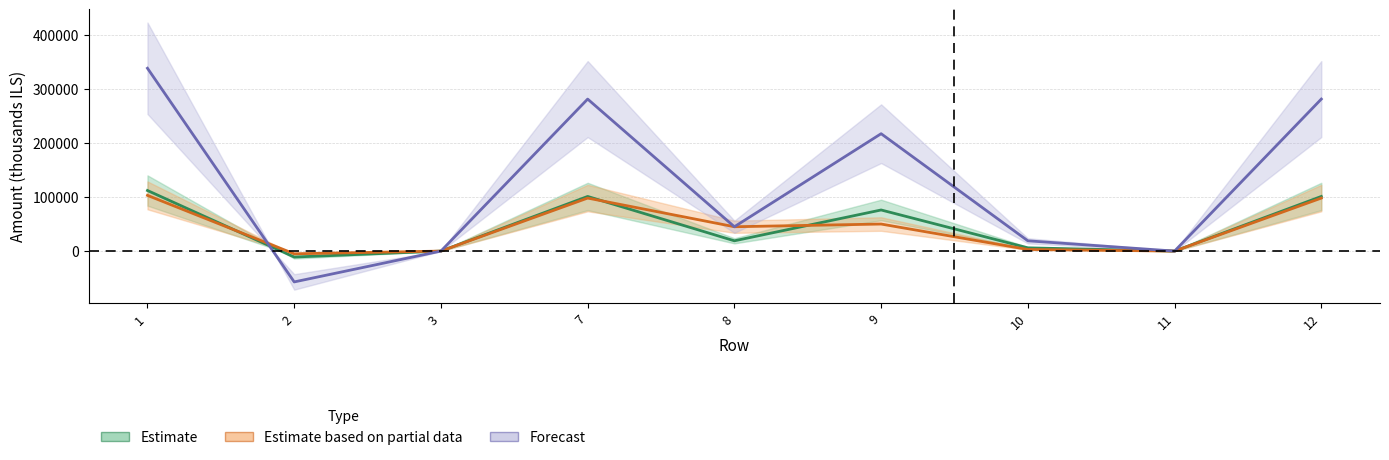

Reading left to right, what are all the values shown in this chart?

Estimate: 1=112000	2=-11000	3=0	7=101000	8=19000	9=76000	10=6000	11=0	12=101000
Estimate based on partial data: 1=103000	2=-5000	3=0	7=98000	8=45000	9=50000	10=3000	11=0	12=98000
Forecast: 1=338000	2=-57000	3=0	7=281000	8=45000	9=217000	10=19000	11=0	12=281000